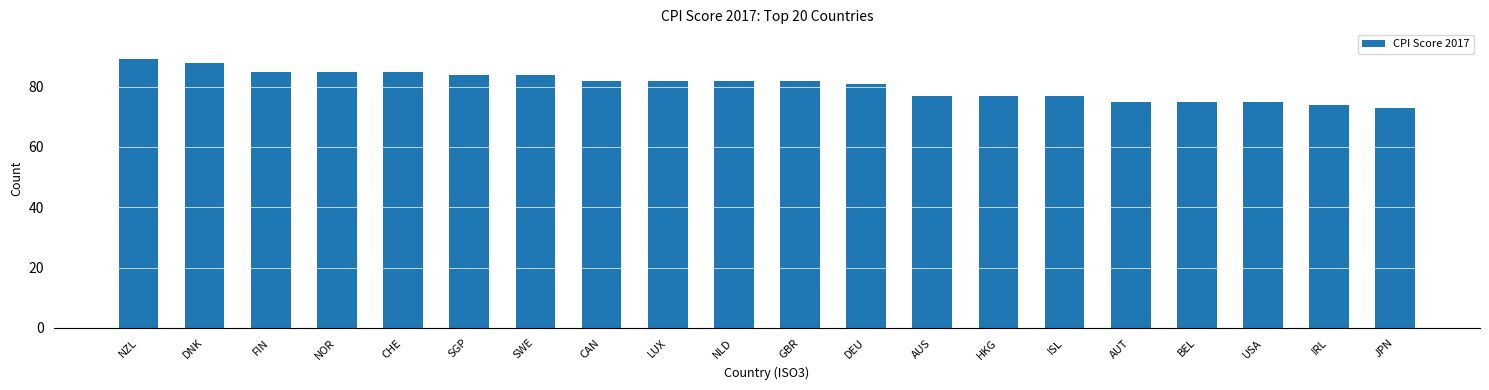

Is it true that the value at AUS is 77?

True